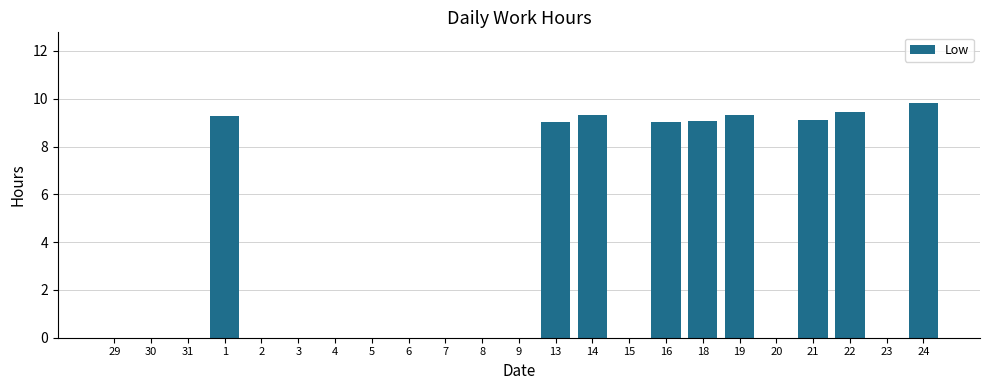

Which label corresponds to the largest value in the chart?

24